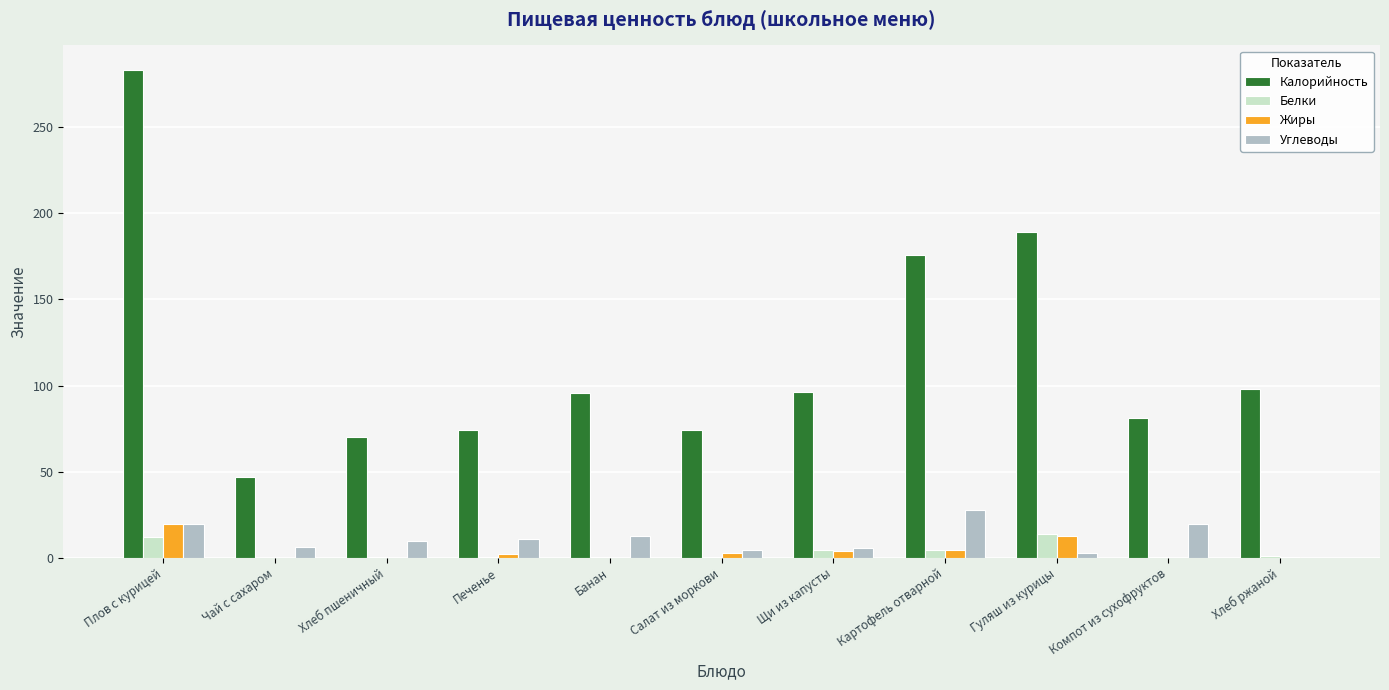

Is the value of Белки at Хлеб ржаной greater than the value of Жиры at Гуляш из курицы?

No